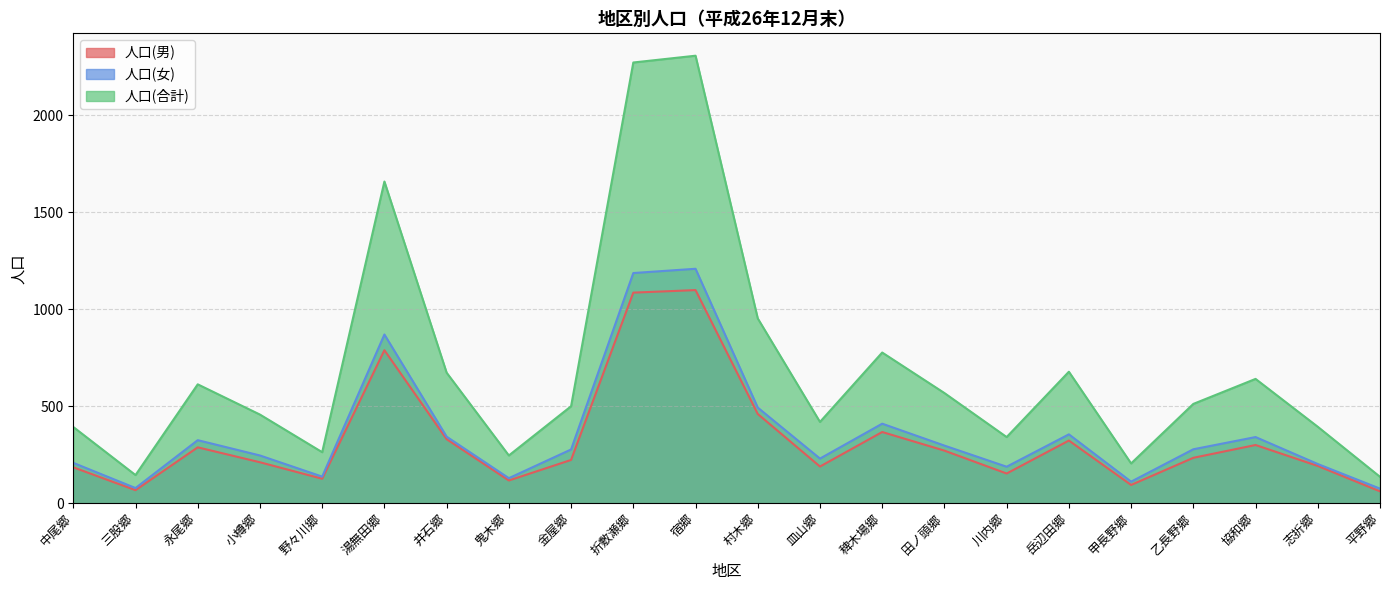

Is it true that 人口(男) equals 94 at 甲長野郷?

True